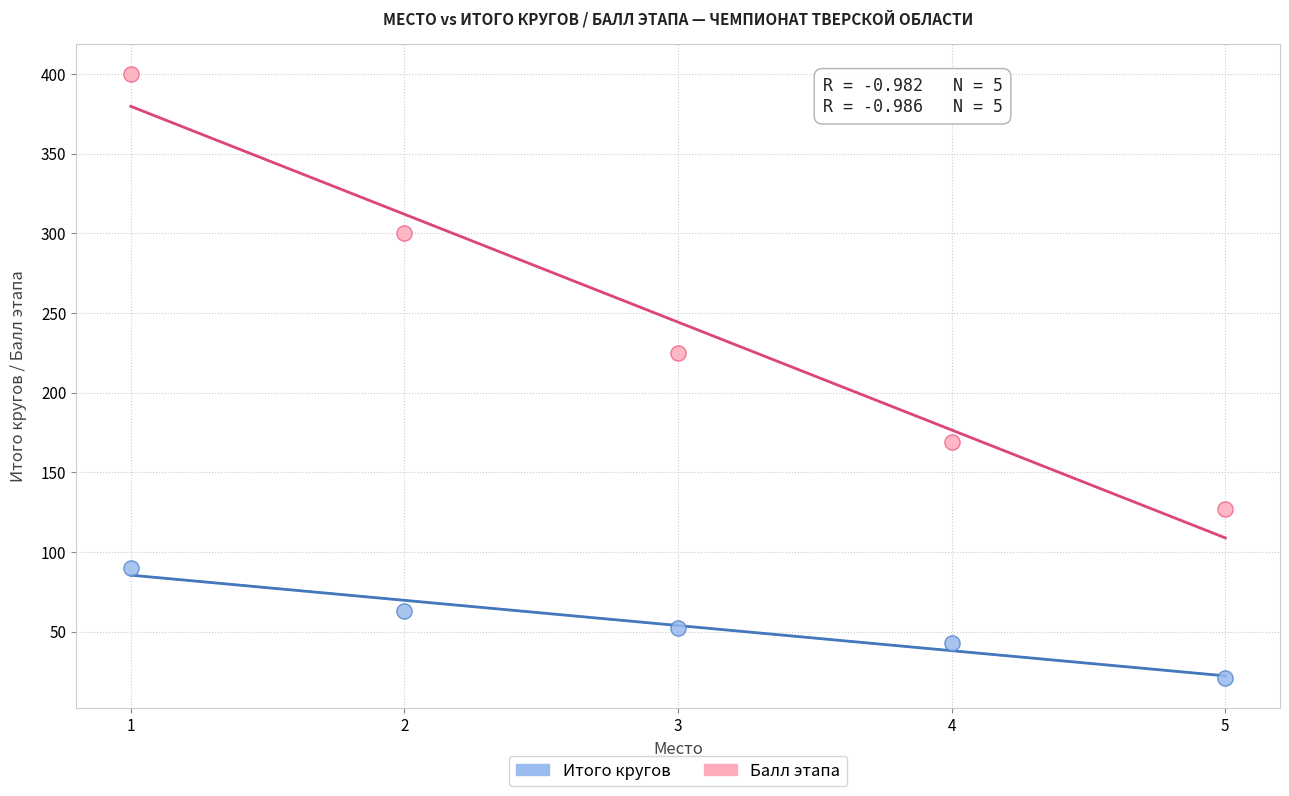

Across all series, what Y value is closest to 210?

225